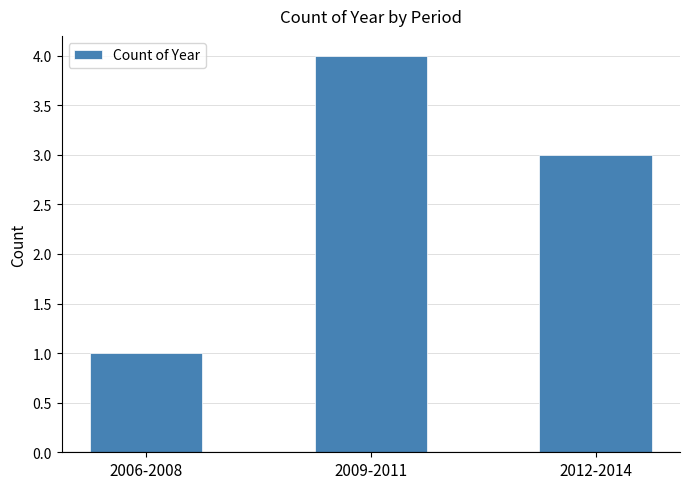

What is the change in value from 2006-2008 to 2012-2014?

+2